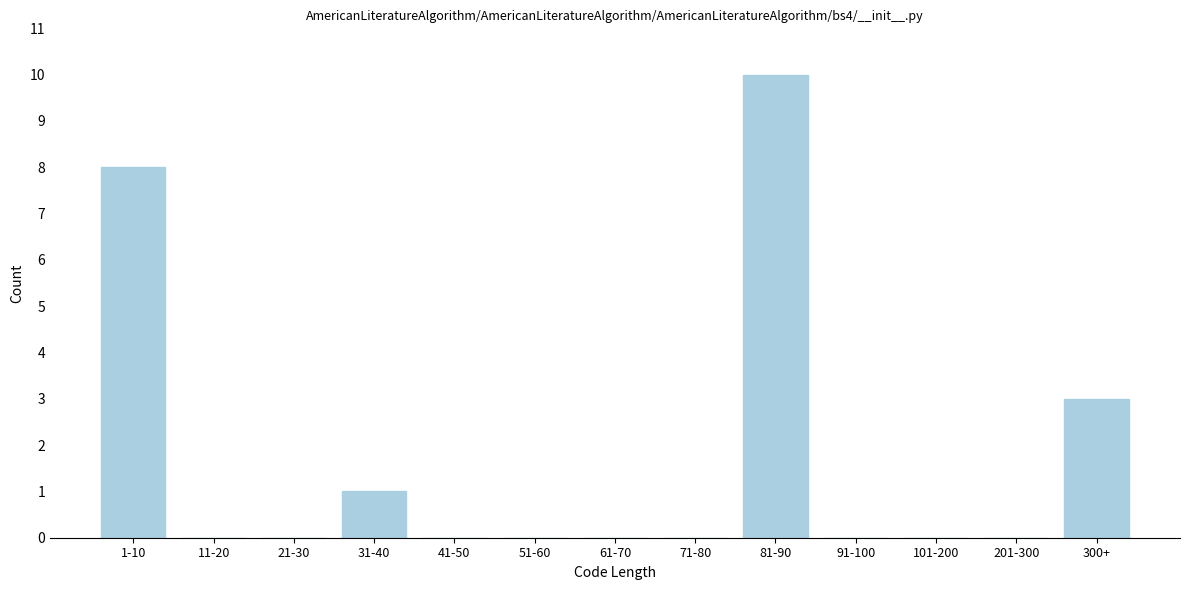

Reading left to right, transcribe all the data shown in this chart.

1-10=8	11-20=0	21-30=0	31-40=1	41-50=0	51-60=0	61-70=0	71-80=0	81-90=10	91-100=0	101-200=0	201-300=0	300+=3